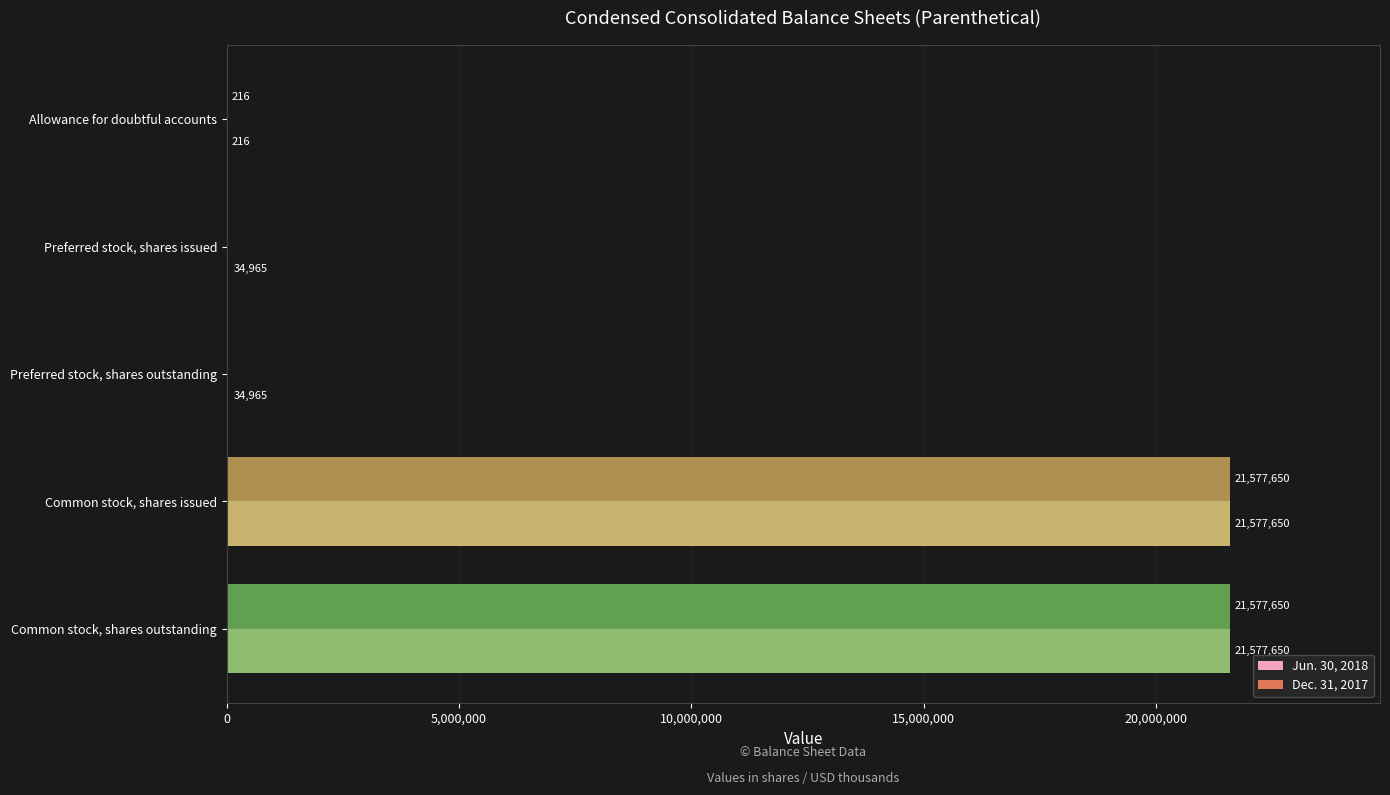

What is the average value of the Dec. 31, 2017 series?

8631103